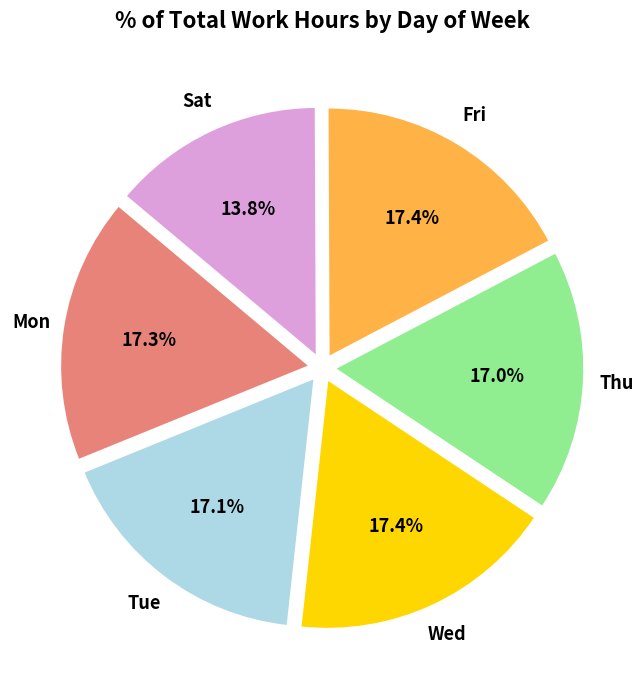

How many segments does this pie chart have?

6